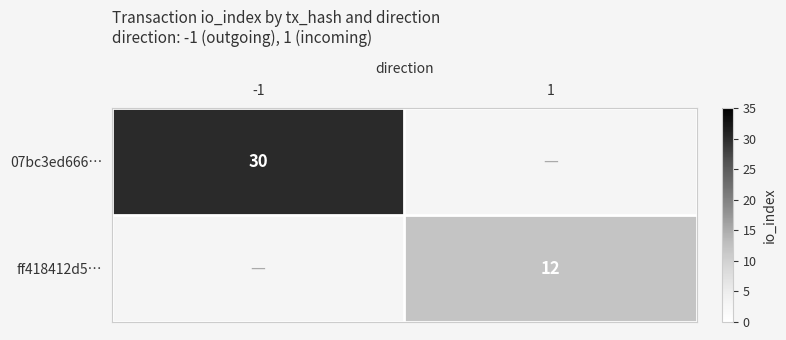

True or false: ff418412d5… has a value of 7 at 1.

False